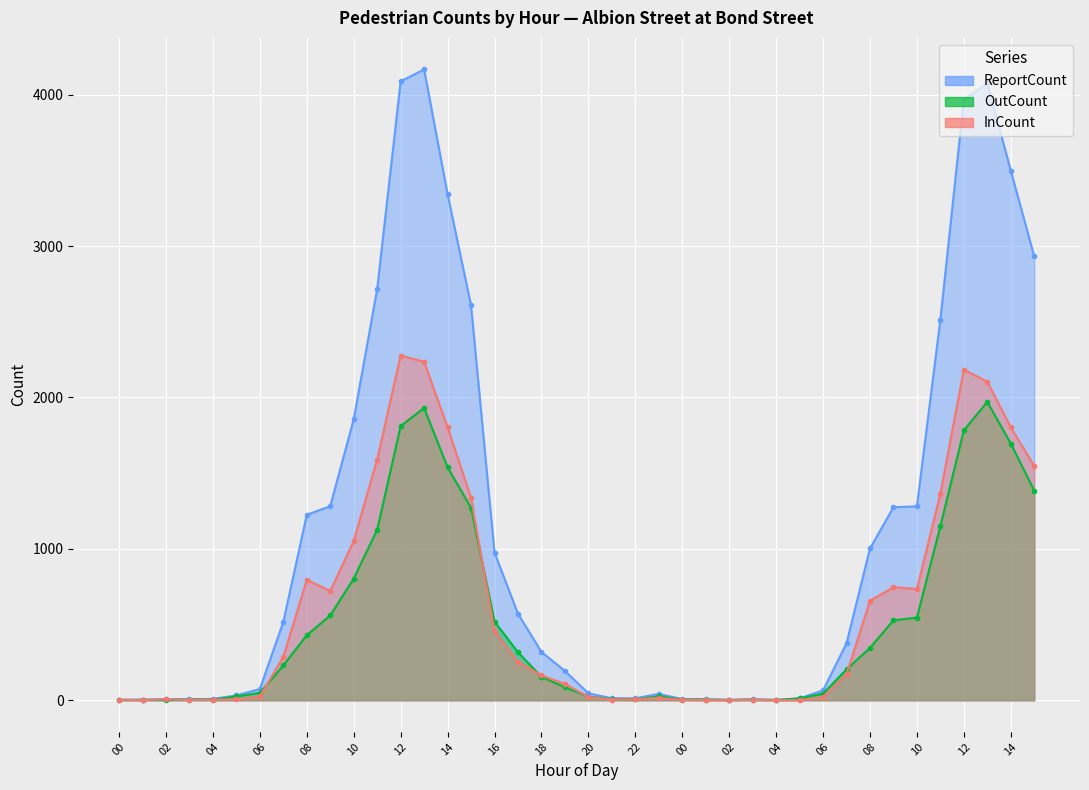

At which label is InCount closest to 1138?

10